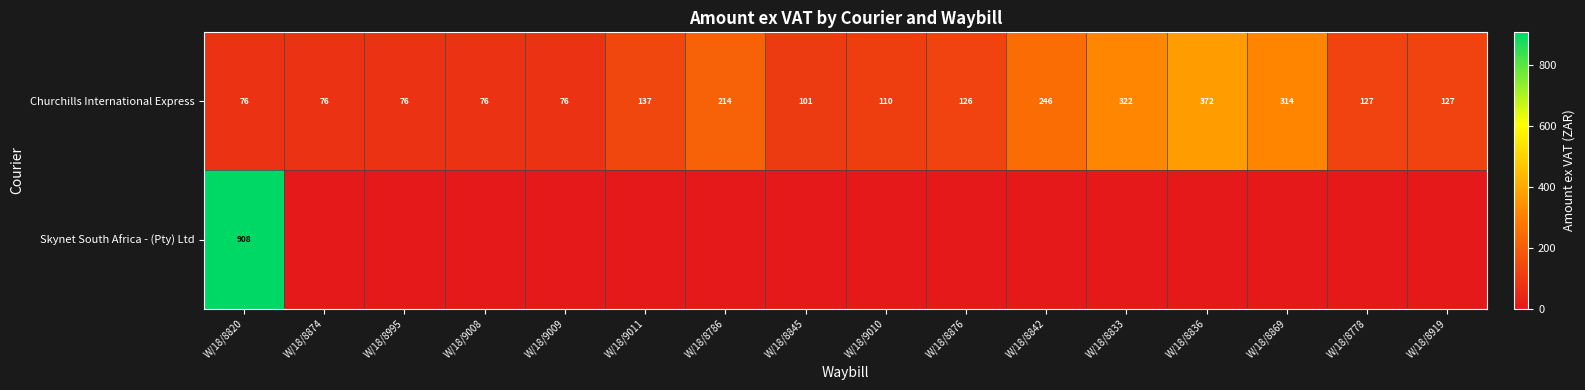

At which category does the chart reach its minimum across all series?

W/18/8874